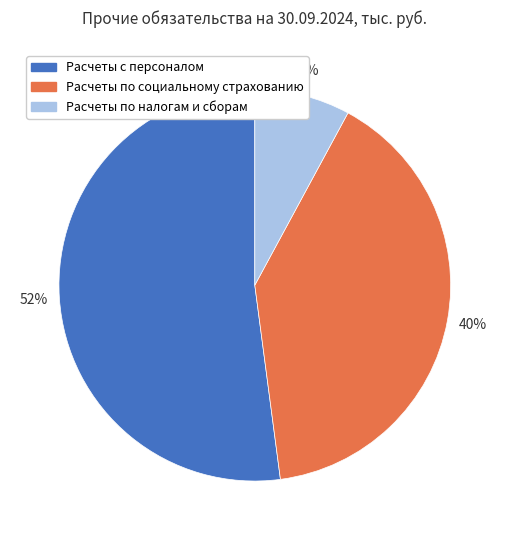

Count the number of slices in the pie.

3